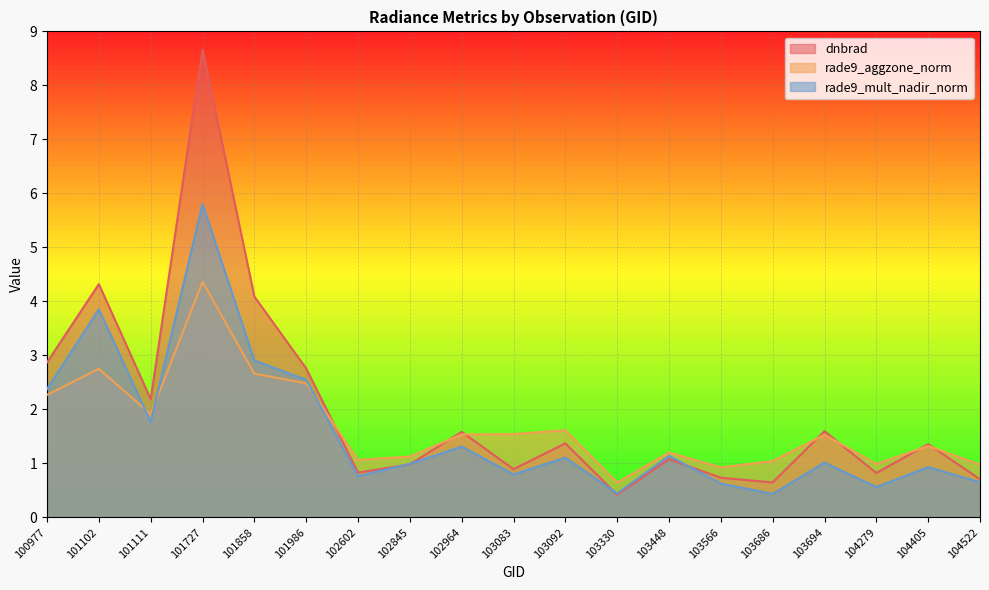

Reading left to right, transcribe all the data shown in this chart.

dnbrad: 2.9	4.3	2.2	8.7	4.1	2.8	0.8	1.0	1.6	0.9	1.4	0.4	1.1	0.7	0.6	1.6	0.8	1.4	0.7
rade9_aggzone_norm: 2.3	2.8	1.9	4.4	2.7	2.5	1.1	1.1	1.5	1.5	1.6	0.6	1.2	0.9	1.0	1.5	1.0	1.3	1.0
rade9_mult_nadir_norm: 2.4	3.9	1.8	5.8	2.9	2.5	0.8	1.0	1.3	0.8	1.1	0.4	1.1	0.6	0.4	1.0	0.6	0.9	0.6